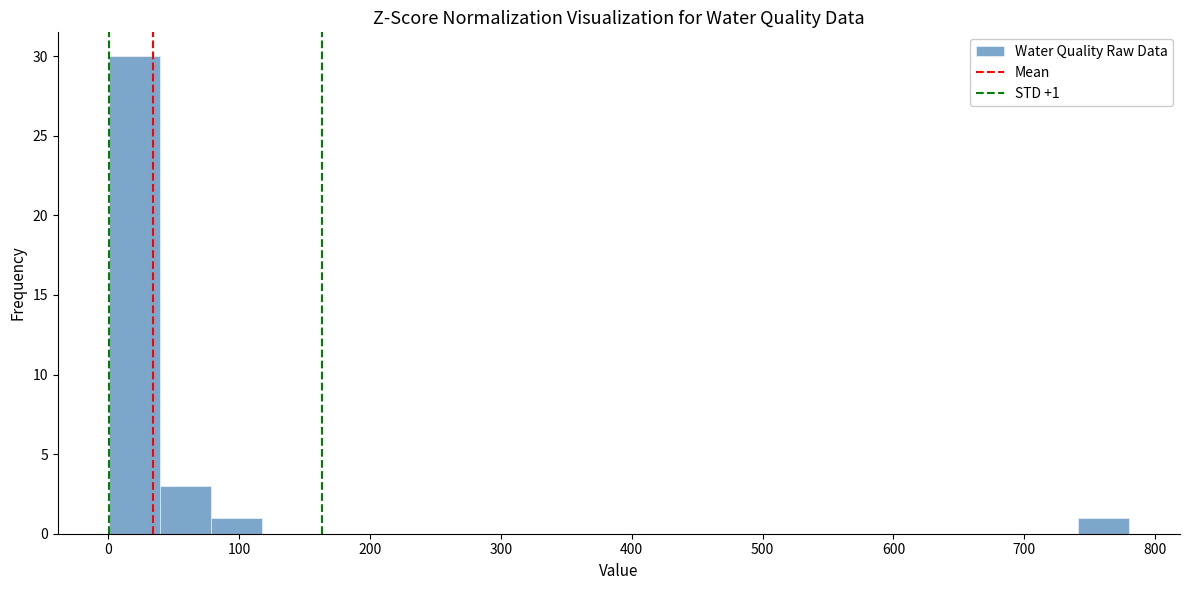

Read against the x-axis, roughly where is the centre of the tallest bar?

20